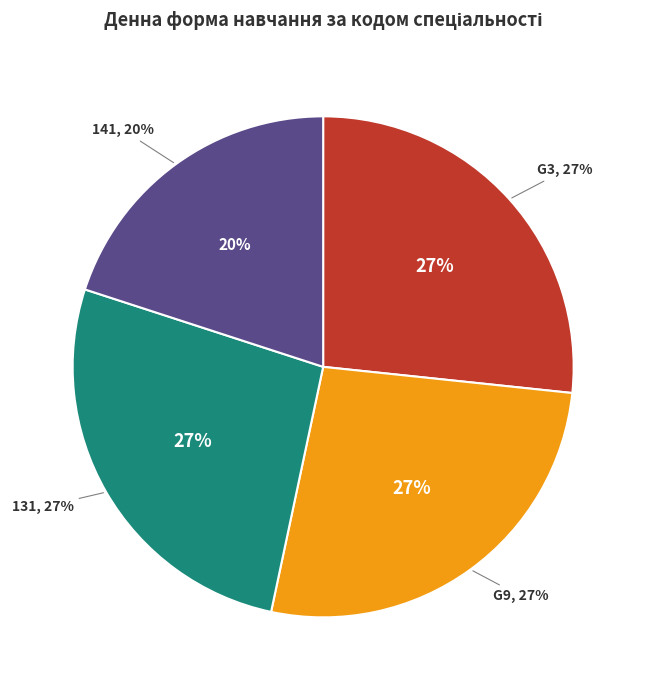

To the nearest percent, what is the average slice percentage?

25%